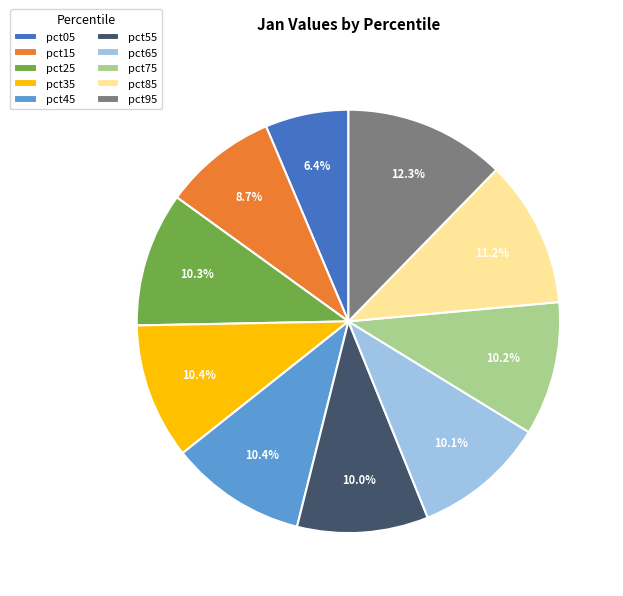

Does any single category account for the majority?

No